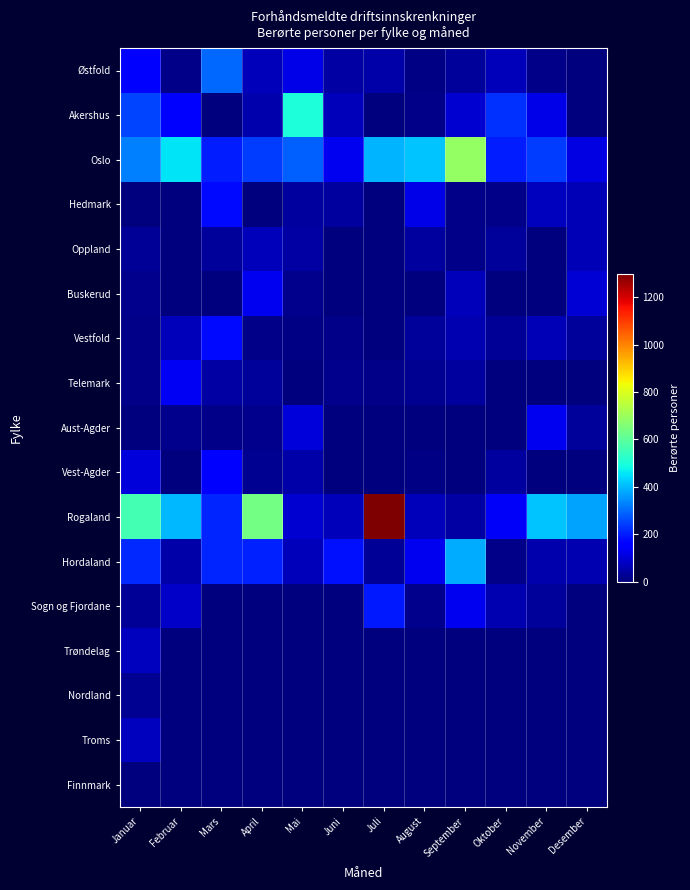

Rank the series at September from lowest to highest value.

Aust-Agder, Vest-Agder, Trøndelag, Nordland, Troms, Finnmark, Hedmark, Oppland, Østfold, Telemark, Rogaland, Vestfold, Buskerud, Akershus, Sogn og Fjordane, Hordaland, Oslo